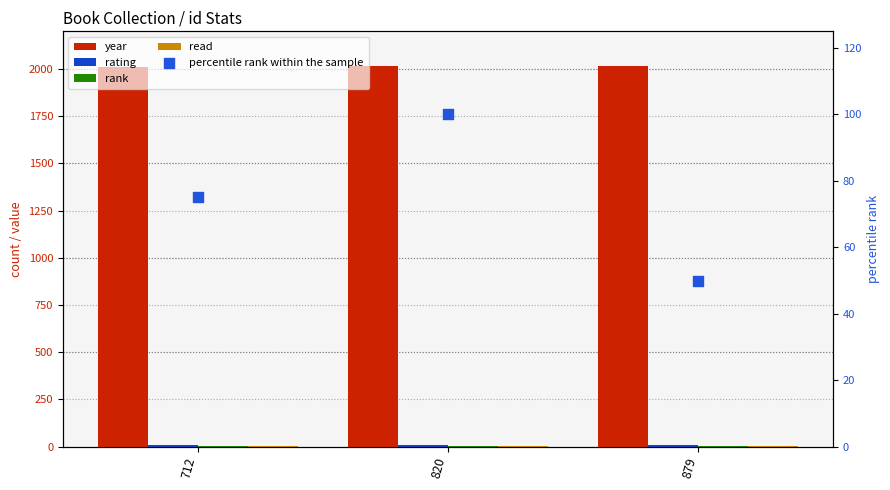

What is the total value across all series at 712?

2096